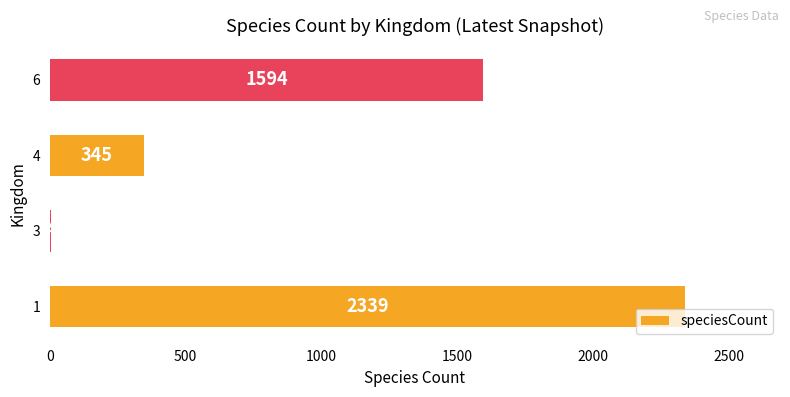

What is the change in value from 1 to 4?

-1994